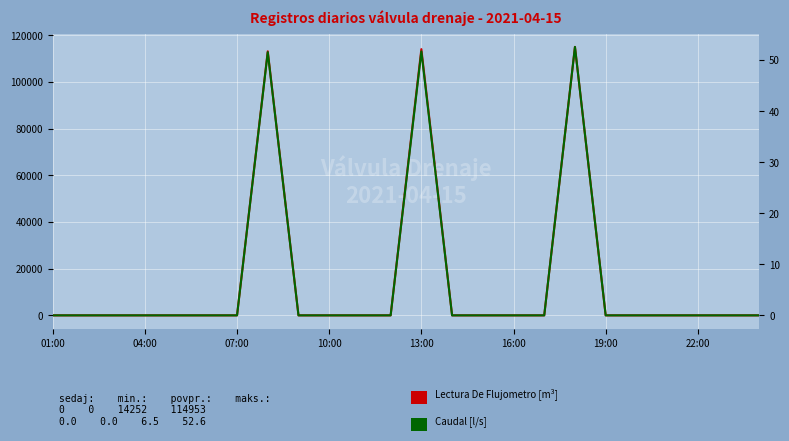

Where is Caudal [l/s] nearest to the value 26?

22:00